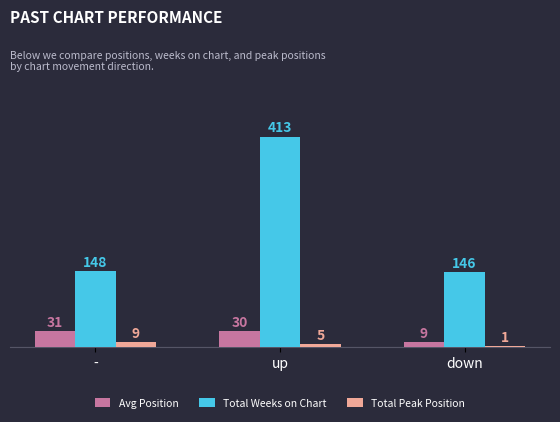

At which label is Total Weeks on Chart closest to 279?

-